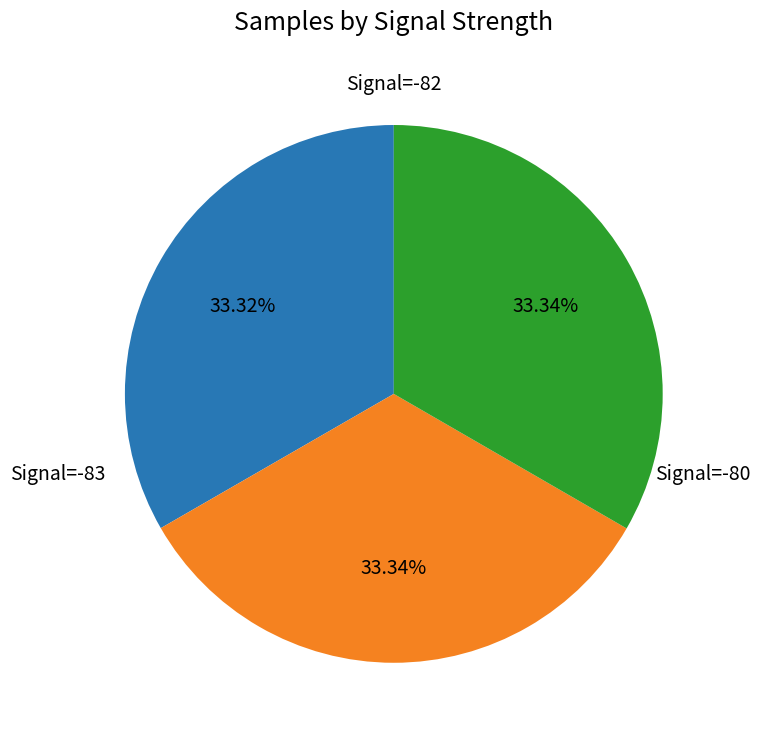

Does any single category account for the majority?

No